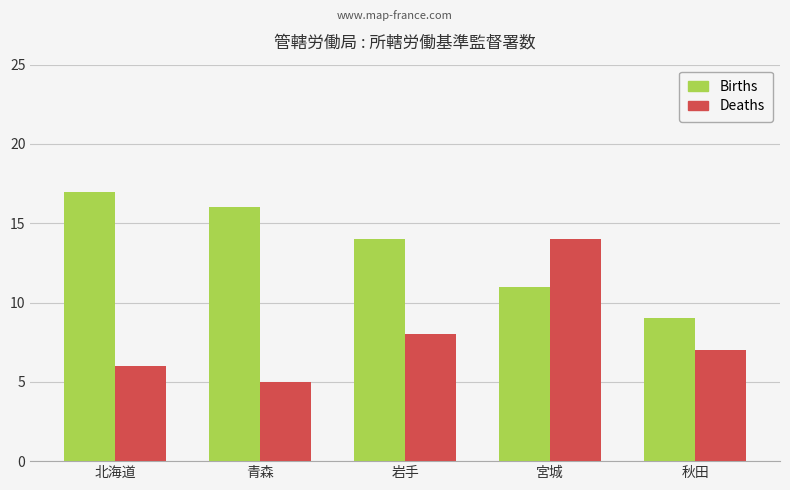

What position from the left is 北海道?

1